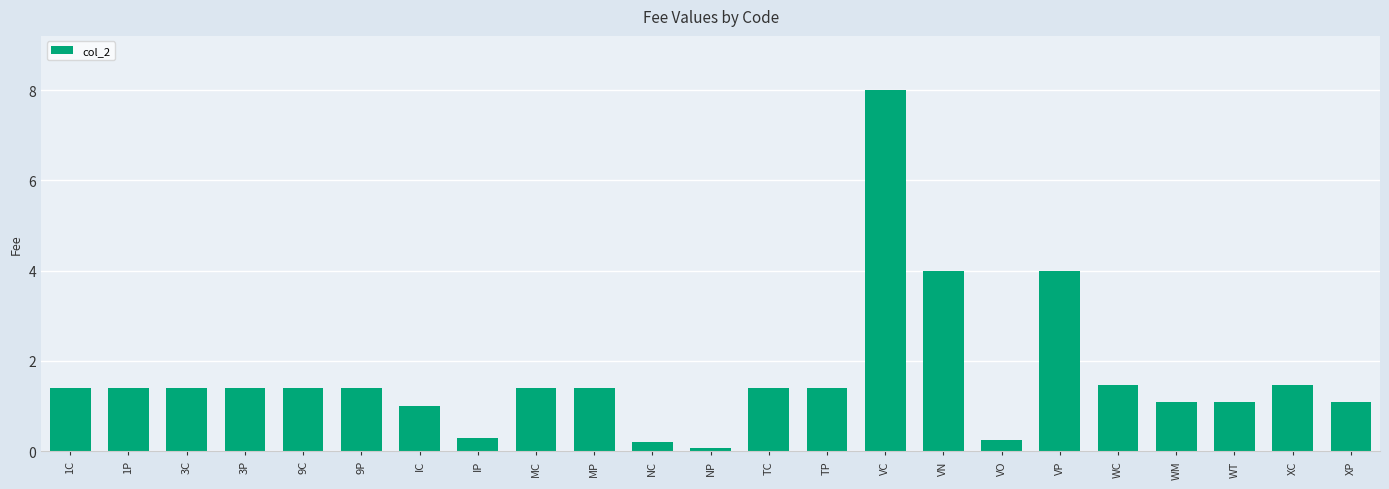

What is the label of the 14th bar from the left?

TP